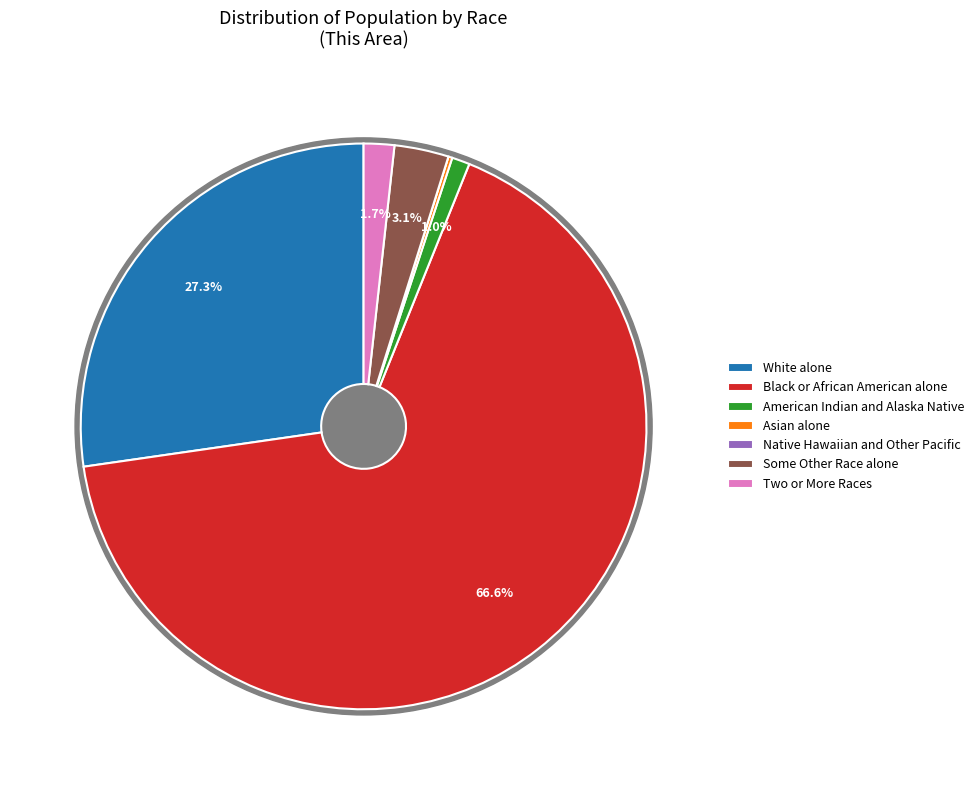

What is the largest slice in the pie chart?

Black or African American alone